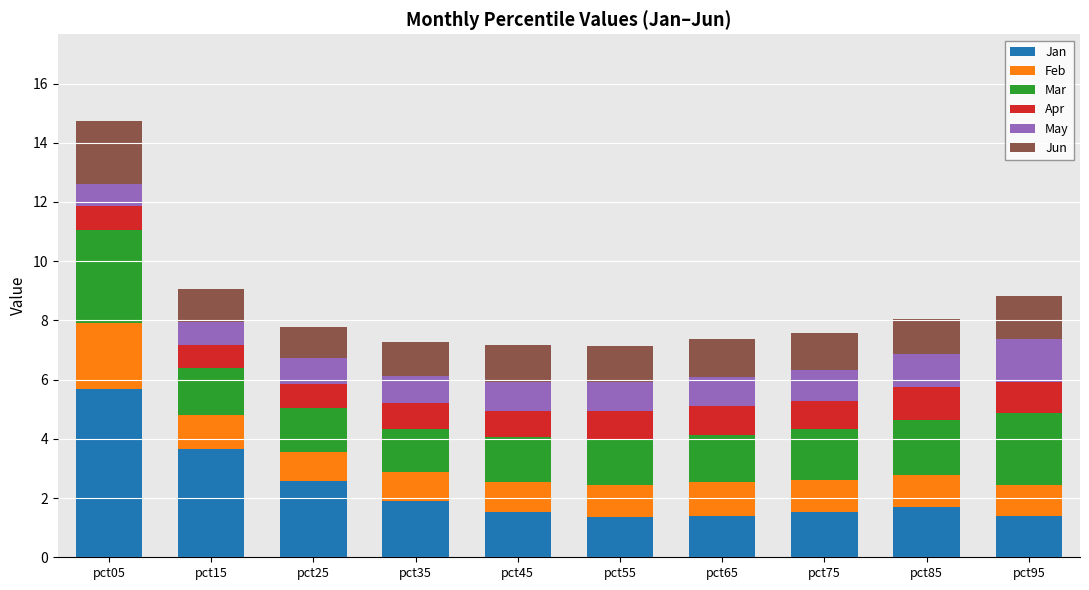

Does the chart contain any negative values?

No